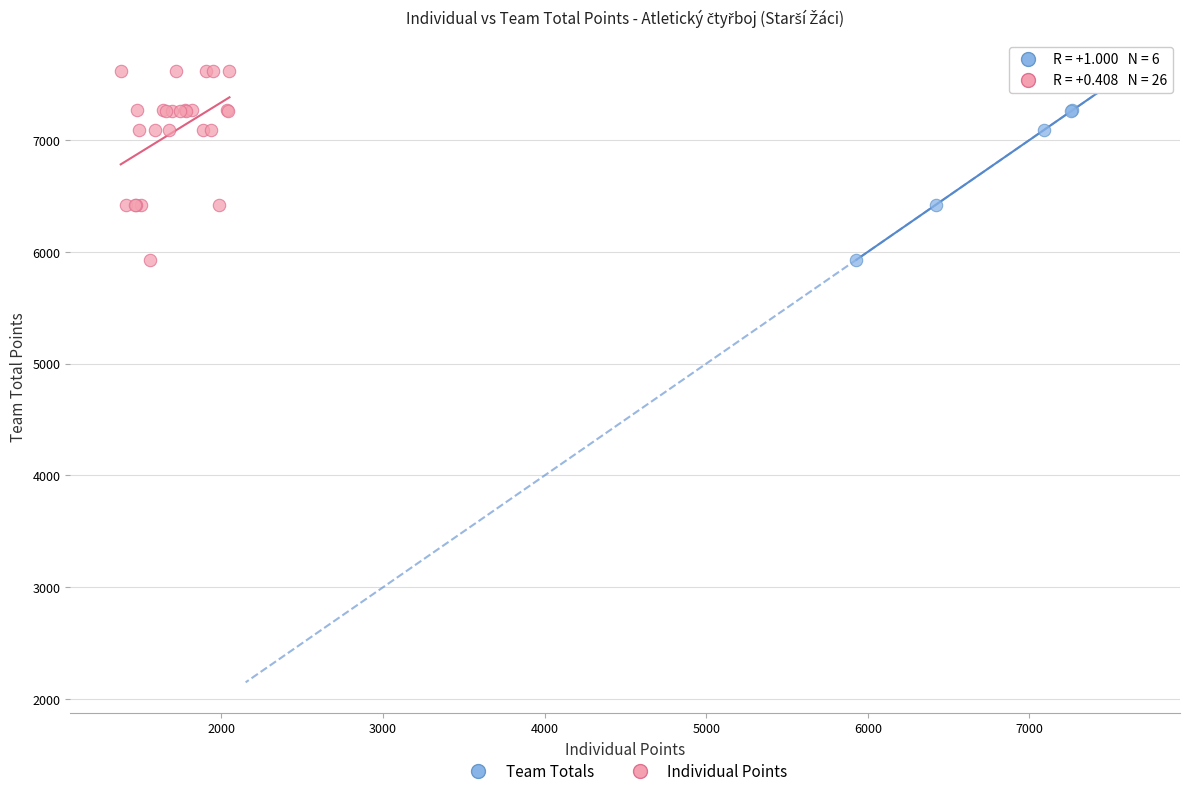

What are all the series names shown in the legend?

Team Totals, Individual Points